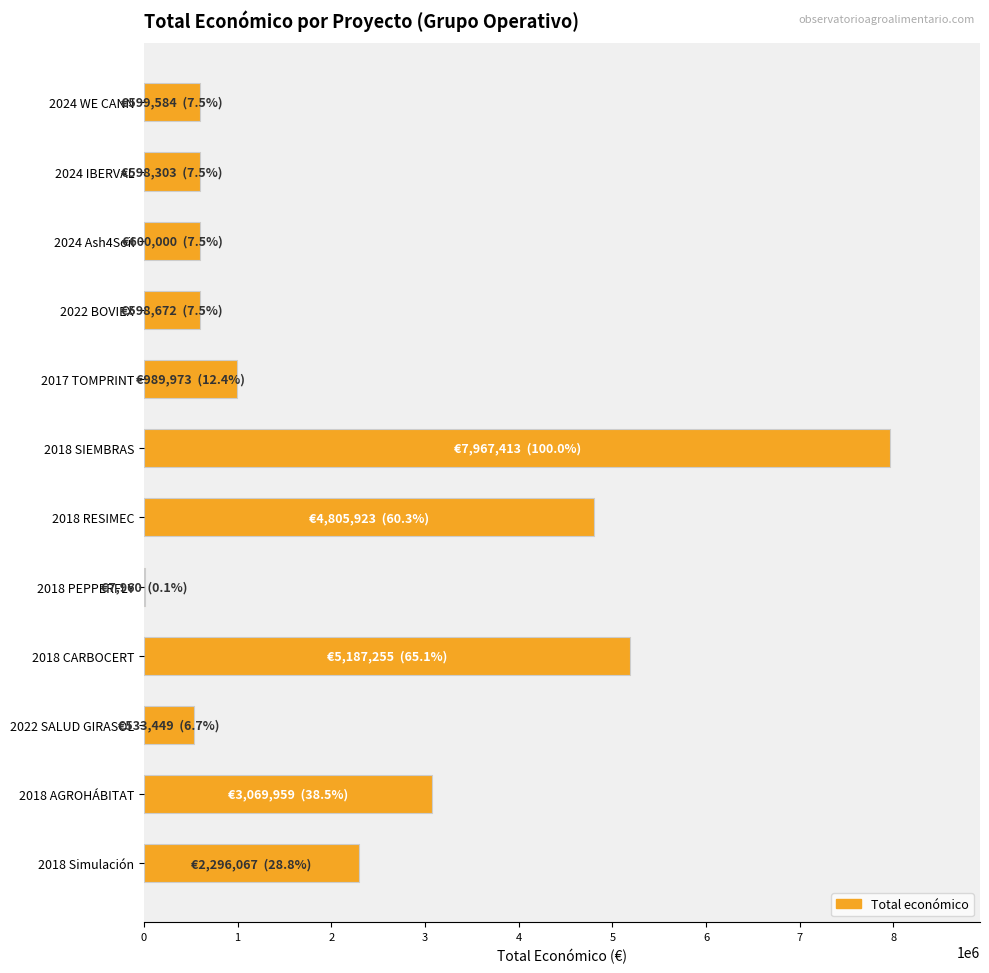

Which category has the highest value across all series?

2018 SIEMBRAS